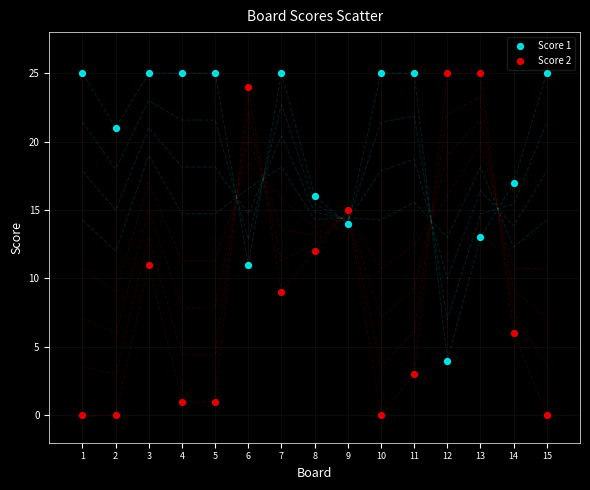

Which series contains the lowest Y value?

Score 2